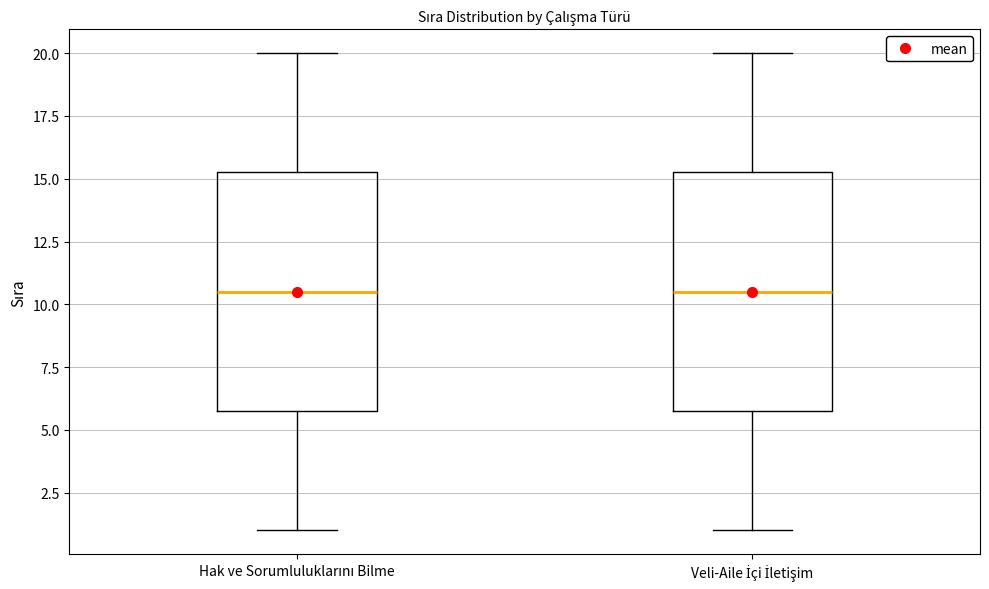

Reading left to right, read every box against the y-axis: the position of its median line, the range the box covers, and the ends of its whiskers. The values are not printed on the chart, so give them approximately, as read against the axis.

Hak ve Sorumluluklarını Bilme: median 10.5, box 6.0 to 15.5, whiskers 1.0 to 20.0
Veli-Aile İçi İletişim: median 10.5, box 6.0 to 15.5, whiskers 1.0 to 20.0